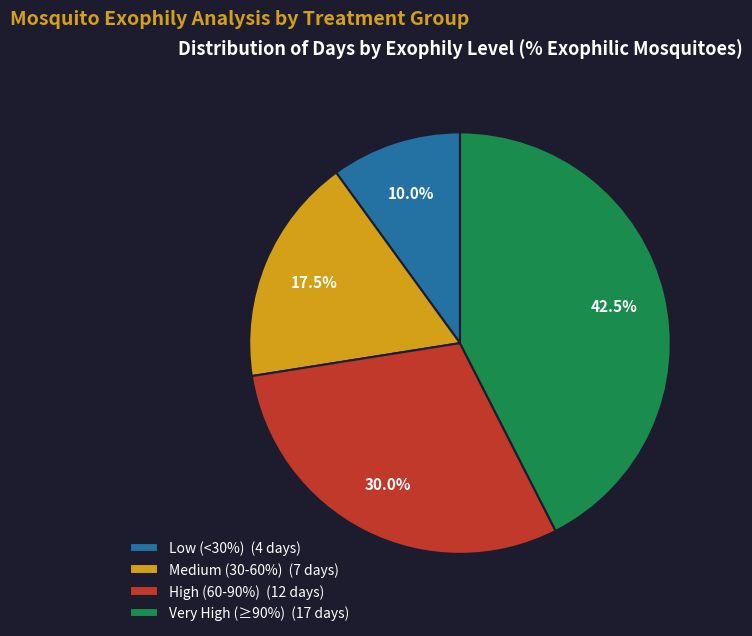

Does any single category account for the majority?

No